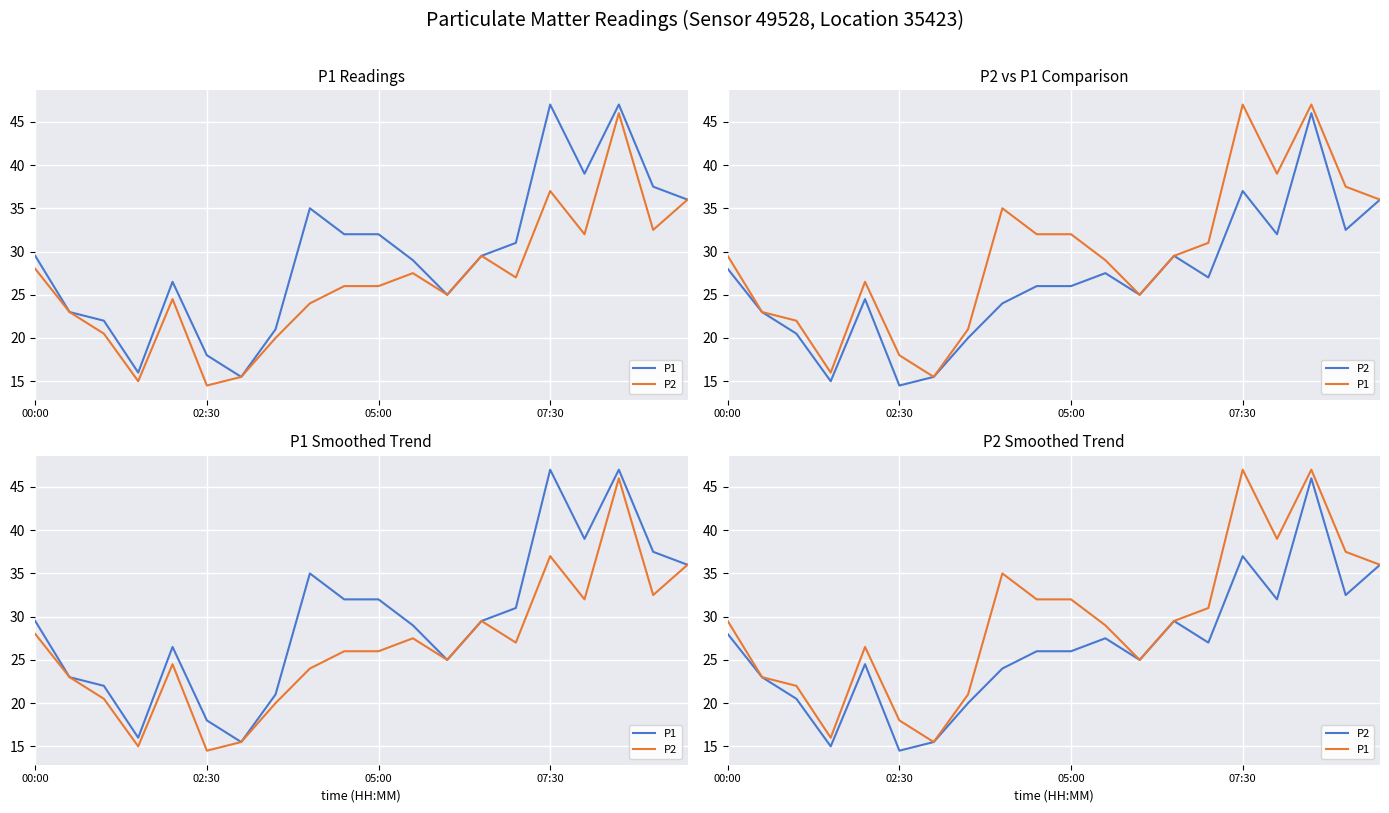

Rank the series by their maximum value, from lowest to highest.

P2, P1